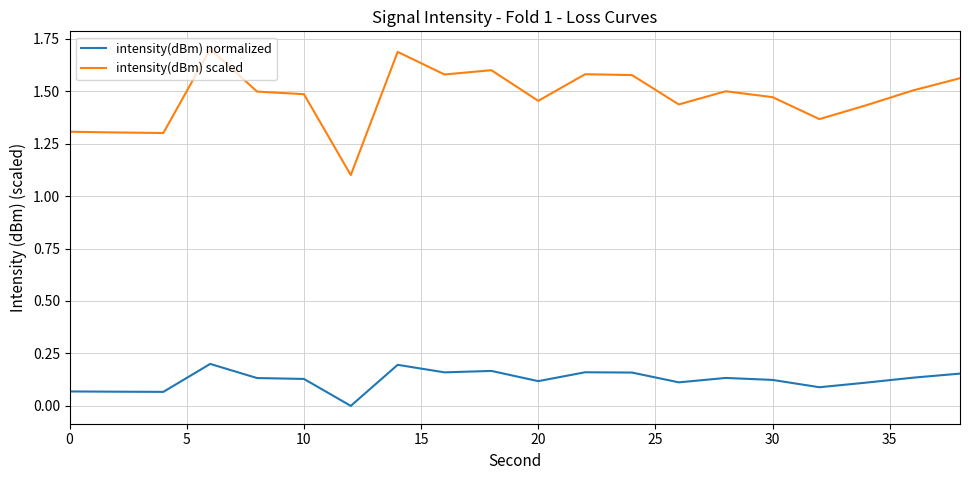

True or false: intensity(dBm) normalized and intensity(dBm) scaled cross at least once.

False